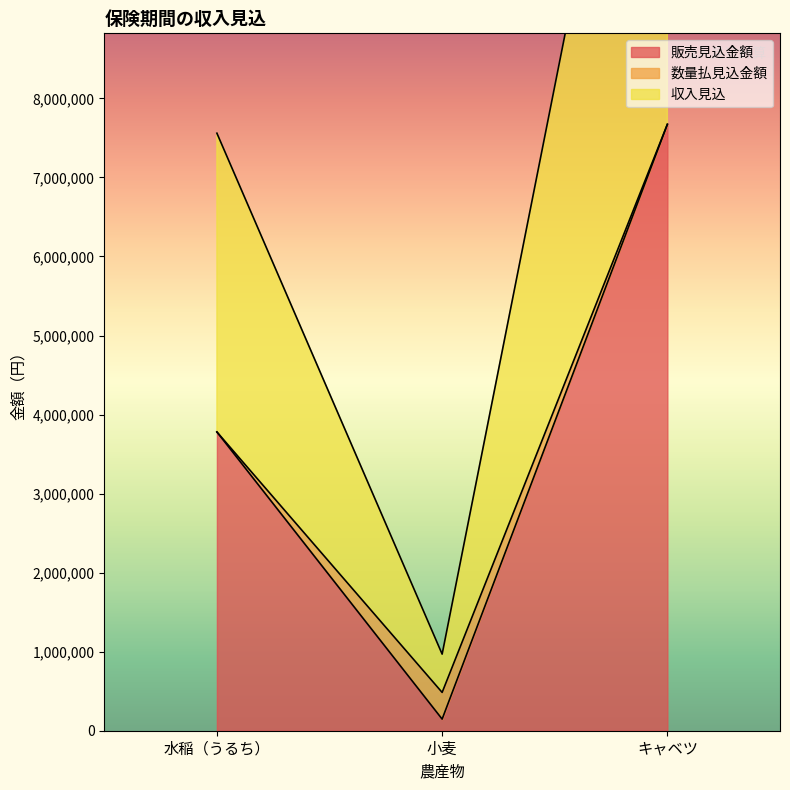

Where is 販売見込金額 nearest to the value 3909750?

水稲（うるち）